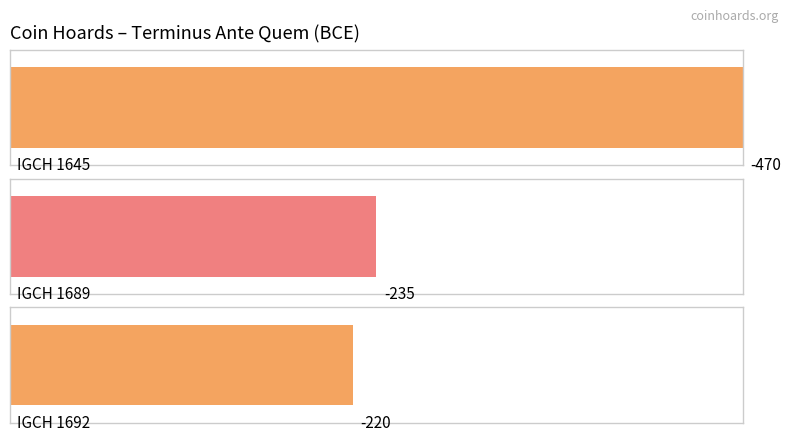

What is the change in value from IGCH 1689 to IGCH 1692?

+15